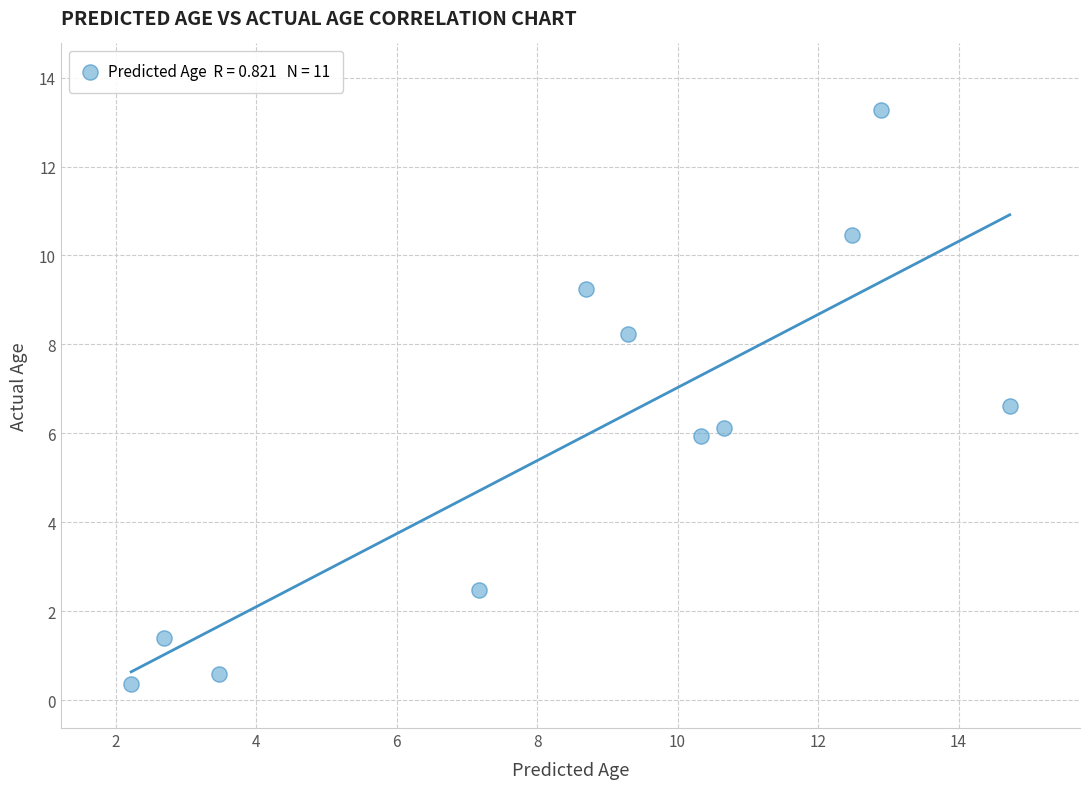

What is the average Y value?

5.9